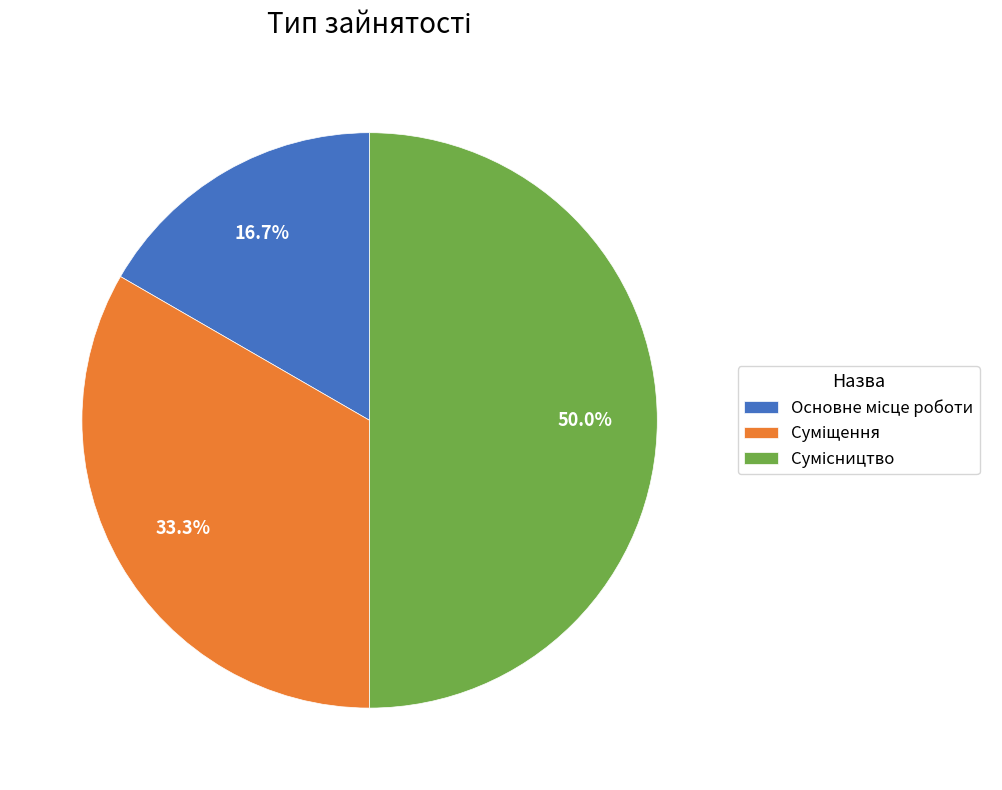

Which category has the biggest portion of the pie?

Сумісництво